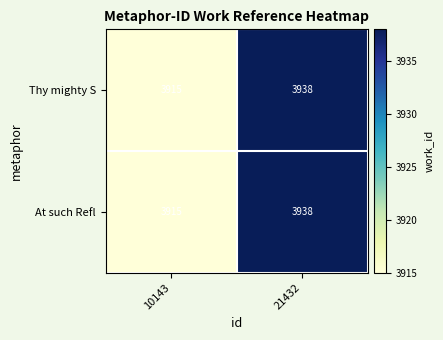

Reading left to right, extract all data points from this chart.

Thy mighty S: 10143=3915	21432=3938
At such Refl: 10143=3915	21432=3938